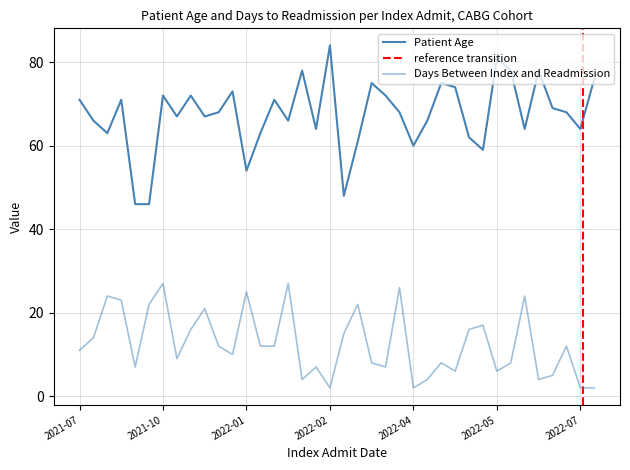

Reading left to right, list all the values displayed in this chart.

Patient Age: 71	66	63	71	46	46	72	67	72	67	68	73	54	63	71	66	78	64	84	48	61	75	72	68	60	66	75	74	62	59	81	78	64	78	69	68	64	76
Days Between Index and Readmission: 11	14	24	23	7	22	27	9	16	21	12	10	25	12	12	27	4	7	2	15	22	8	7	26	2	4	8	6	16	17	6	8	24	4	5	12	2	2